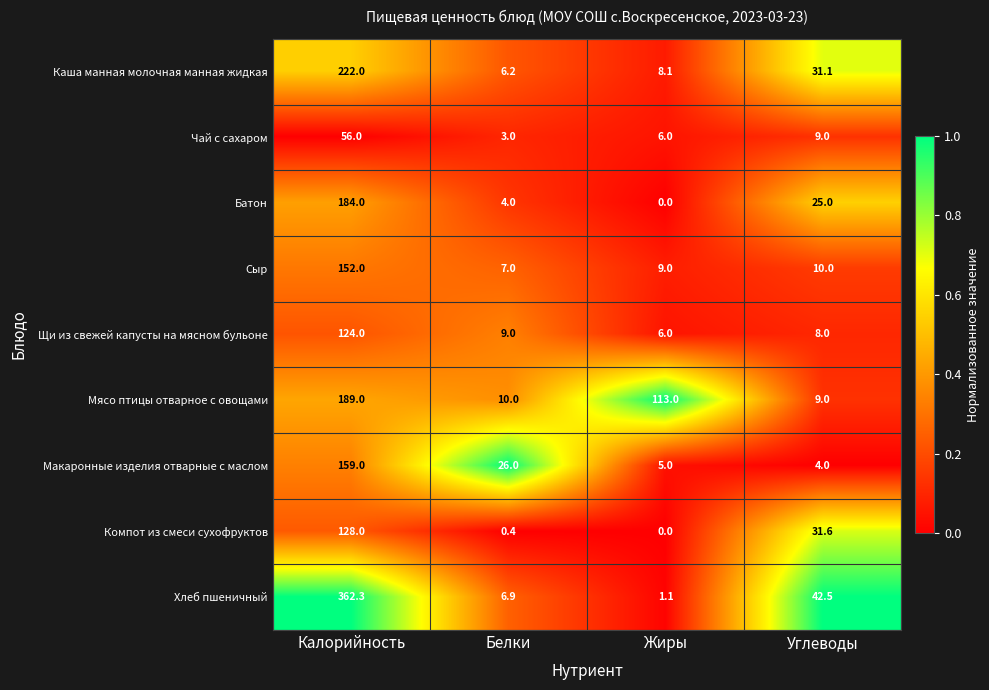

Which series has the largest total across all categories?

Хлеб пшеничный